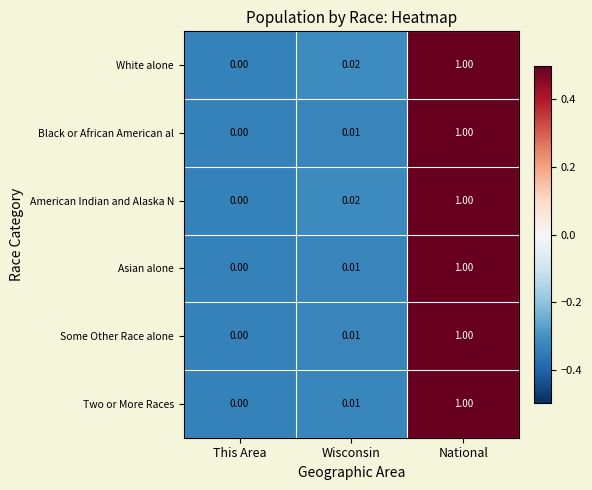

Rank the categories by White alone value from lowest to highest.

This Area, Wisconsin, National